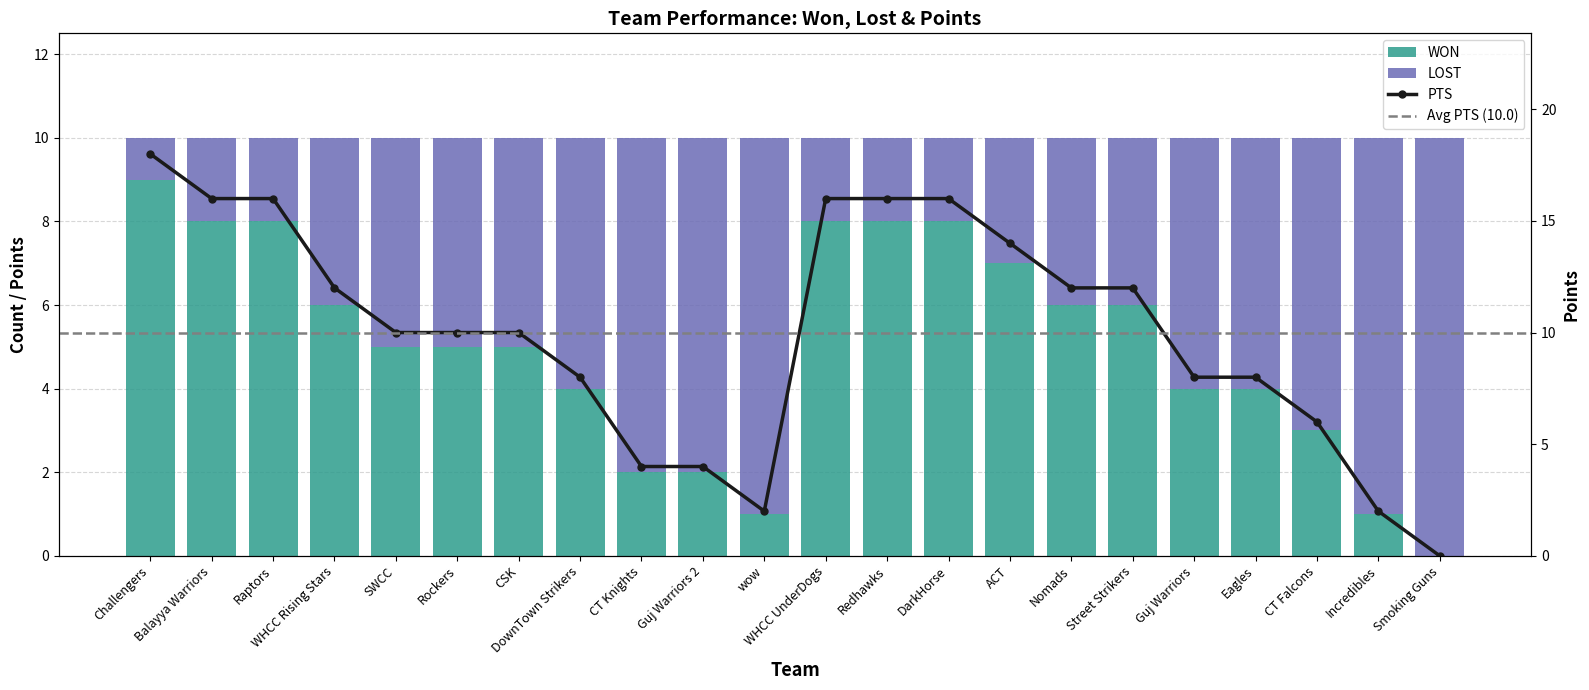

At which category is the sum across all series the highest?

Challengers